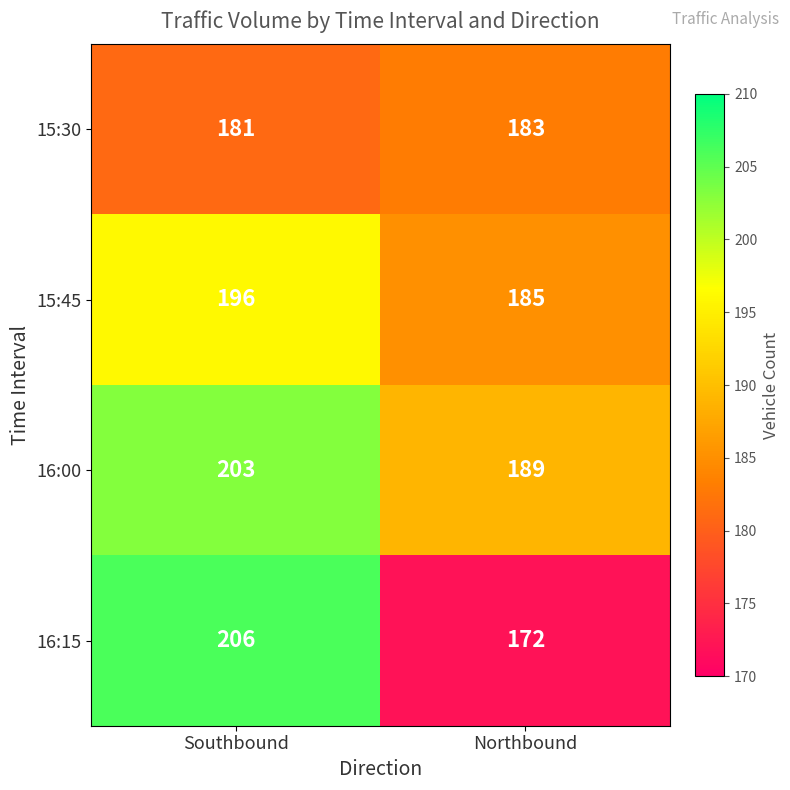

What is the average value of the 16:15 series?

189